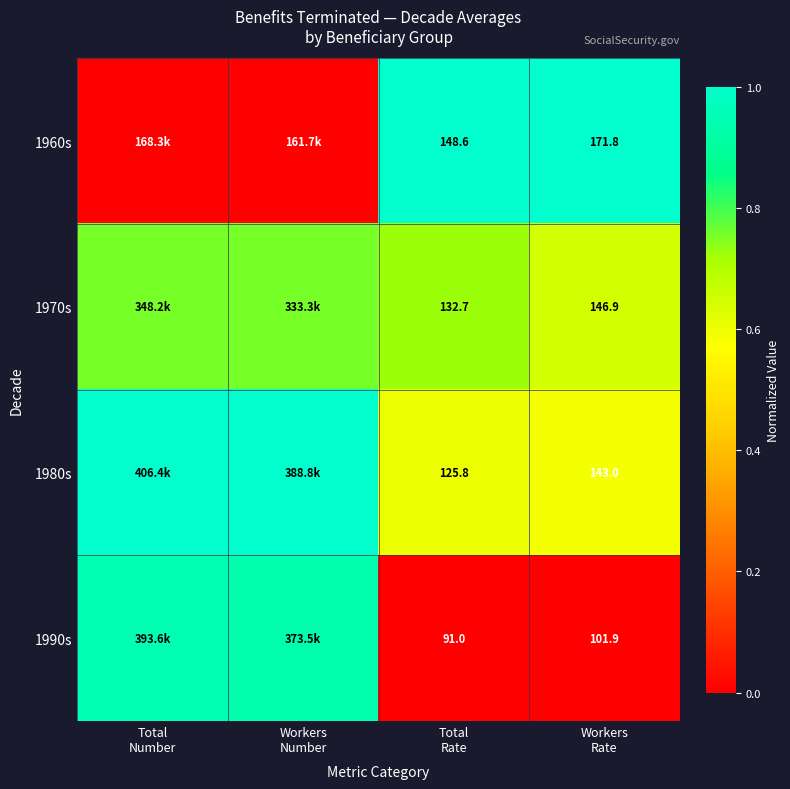

Is it true that 1980s equals 1.3 at Total Number?

False